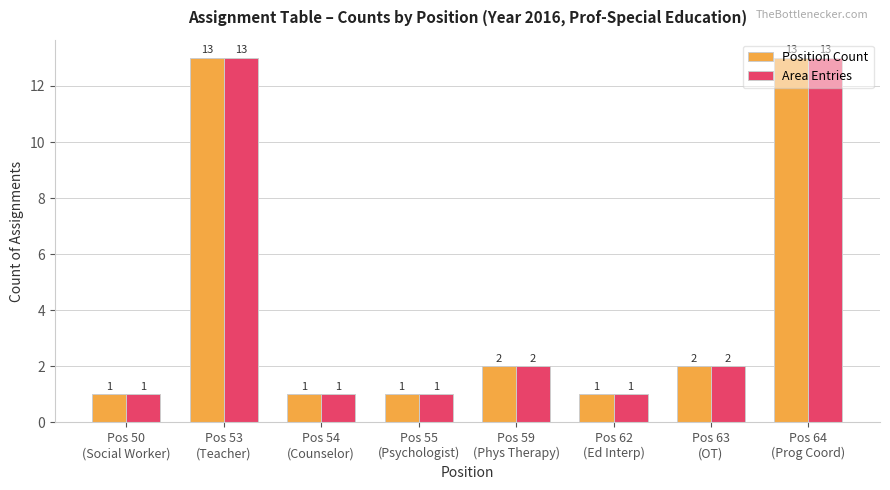

What is the maximum value shown in the chart?

13